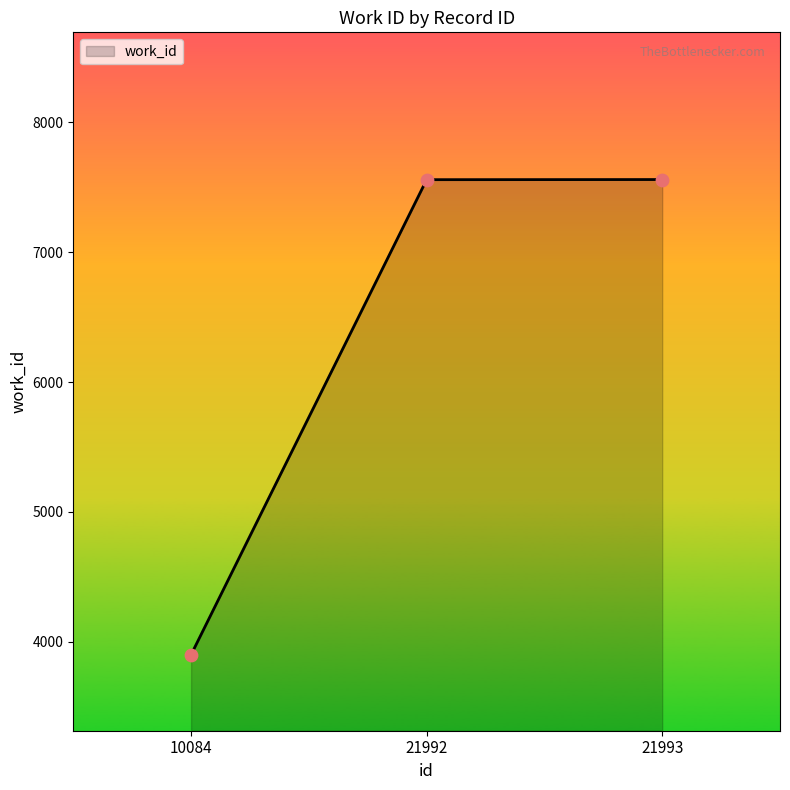

Approximately how many times larger is the value at 21992 compared to 10084?

1.9